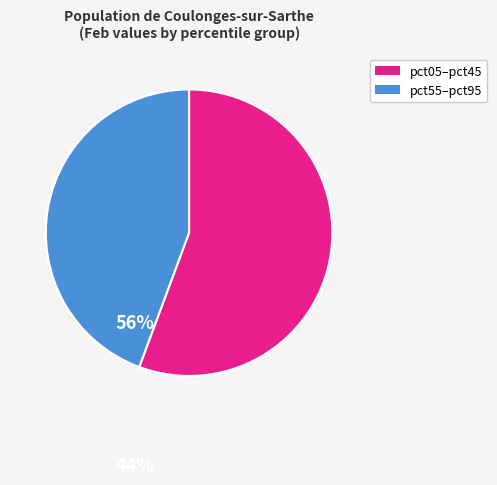

Which slice is the smallest?

pct55–pct95